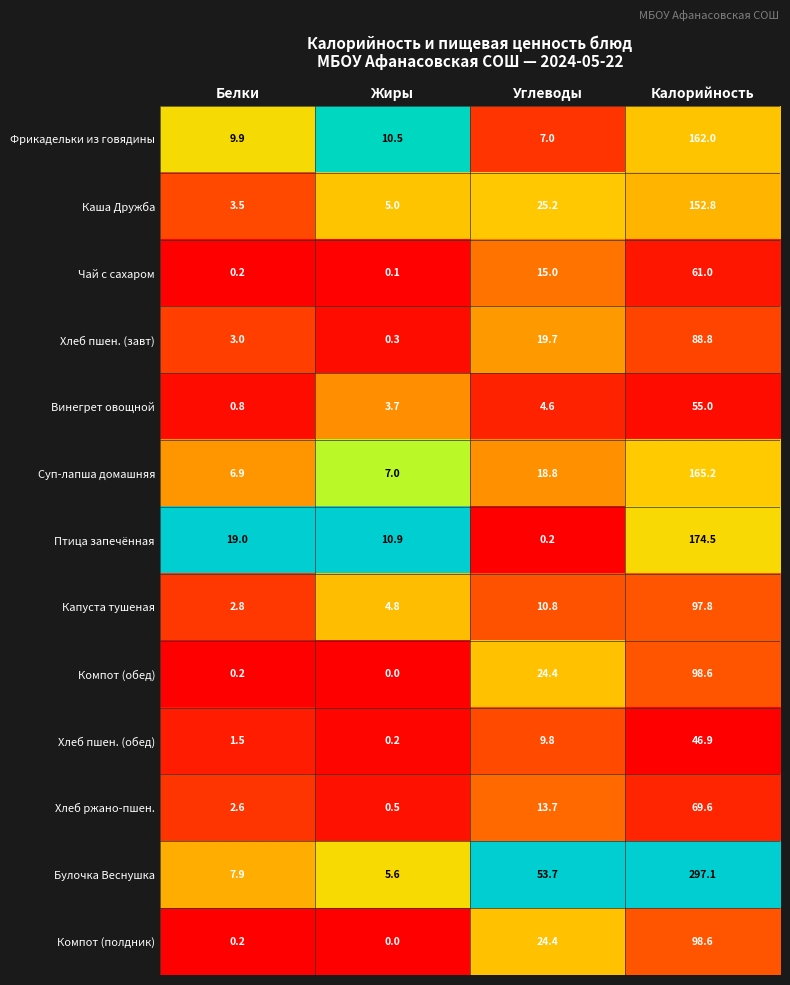

List the labels in order of Каша Дружба value, smallest first.

Белки, Жиры, Углеводы, Калорийность